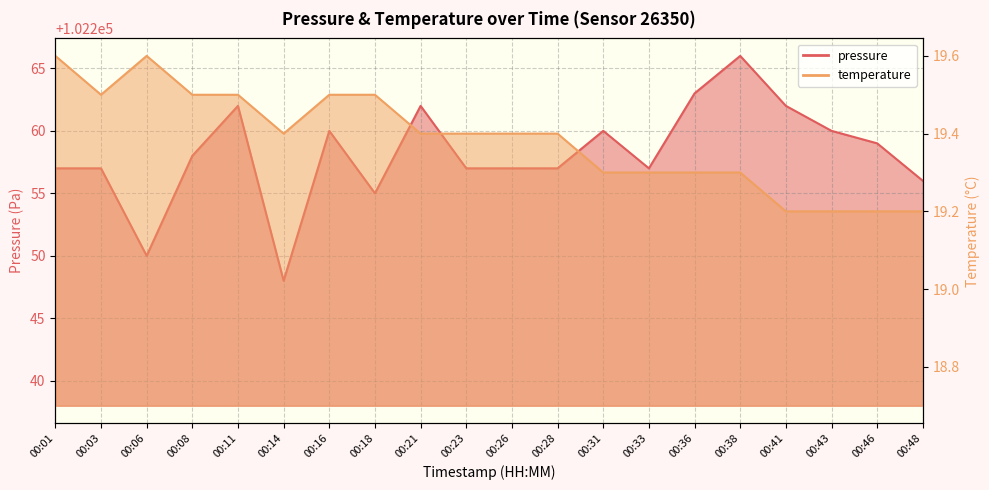

Reading left to right, list all the values displayed in this chart.

pressure: 00:01=102257.0	00:03=102257.0	00:06=102250.0	00:08=102258.0	00:11=102262.0	00:14=102248.0	00:16=102260.0	00:18=102255.0	00:21=102262.0	00:23=102257.0	00:26=102257.0	00:28=102257.0	00:31=102260.0	00:33=102257.0	00:36=102263.0	00:38=102266.0	00:41=102262.0	00:43=102260.0	00:46=102259.0	00:48=102256.0
temperature: 00:01=19.6	00:03=19.5	00:06=19.6	00:08=19.5	00:11=19.5	00:14=19.4	00:16=19.5	00:18=19.5	00:21=19.4	00:23=19.4	00:26=19.4	00:28=19.4	00:31=19.3	00:33=19.3	00:36=19.3	00:38=19.3	00:41=19.2	00:43=19.2	00:46=19.2	00:48=19.2